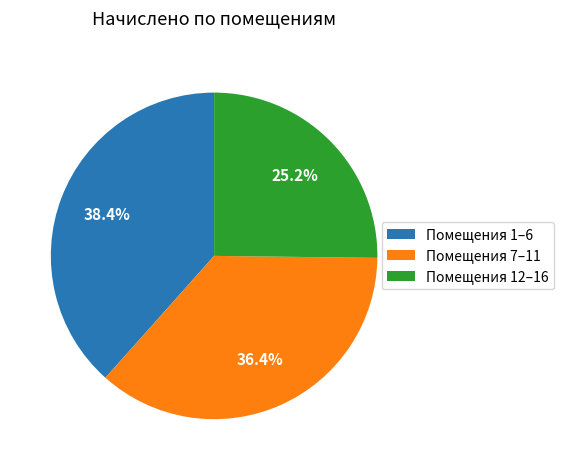

Count the number of slices in the pie.

3